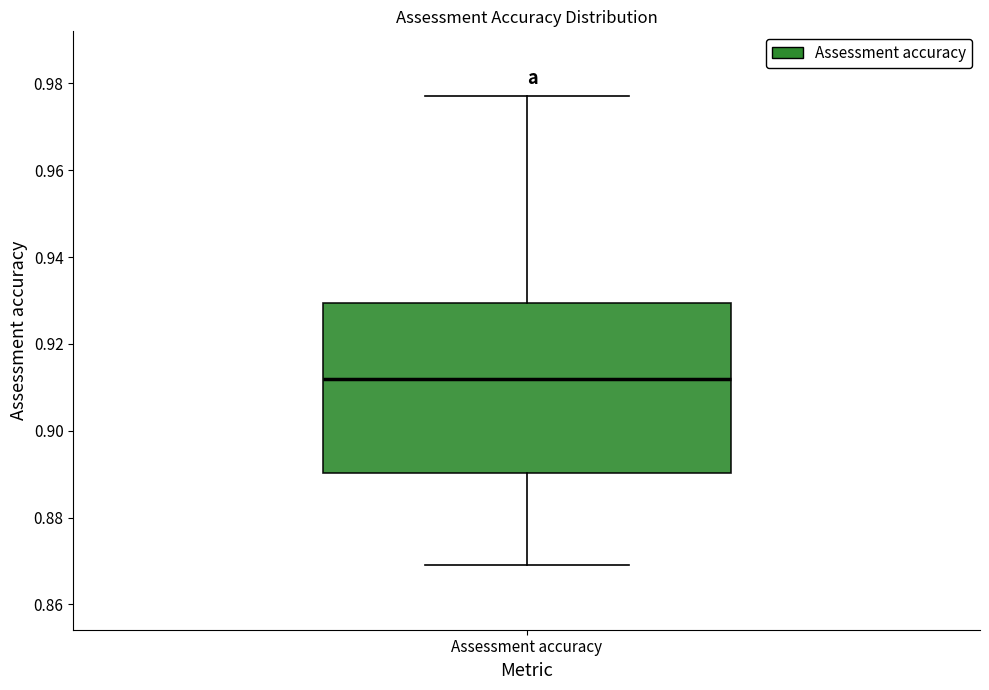

Transcribe this box plot: give where the median line is, the range the box spans, and where the two whiskers end, as read against the y-axis. The values are not printed on the chart, so give them approximately, as read against the axis.

median 0.912, box 0.890 to 0.930, whiskers 0.870 to 0.978